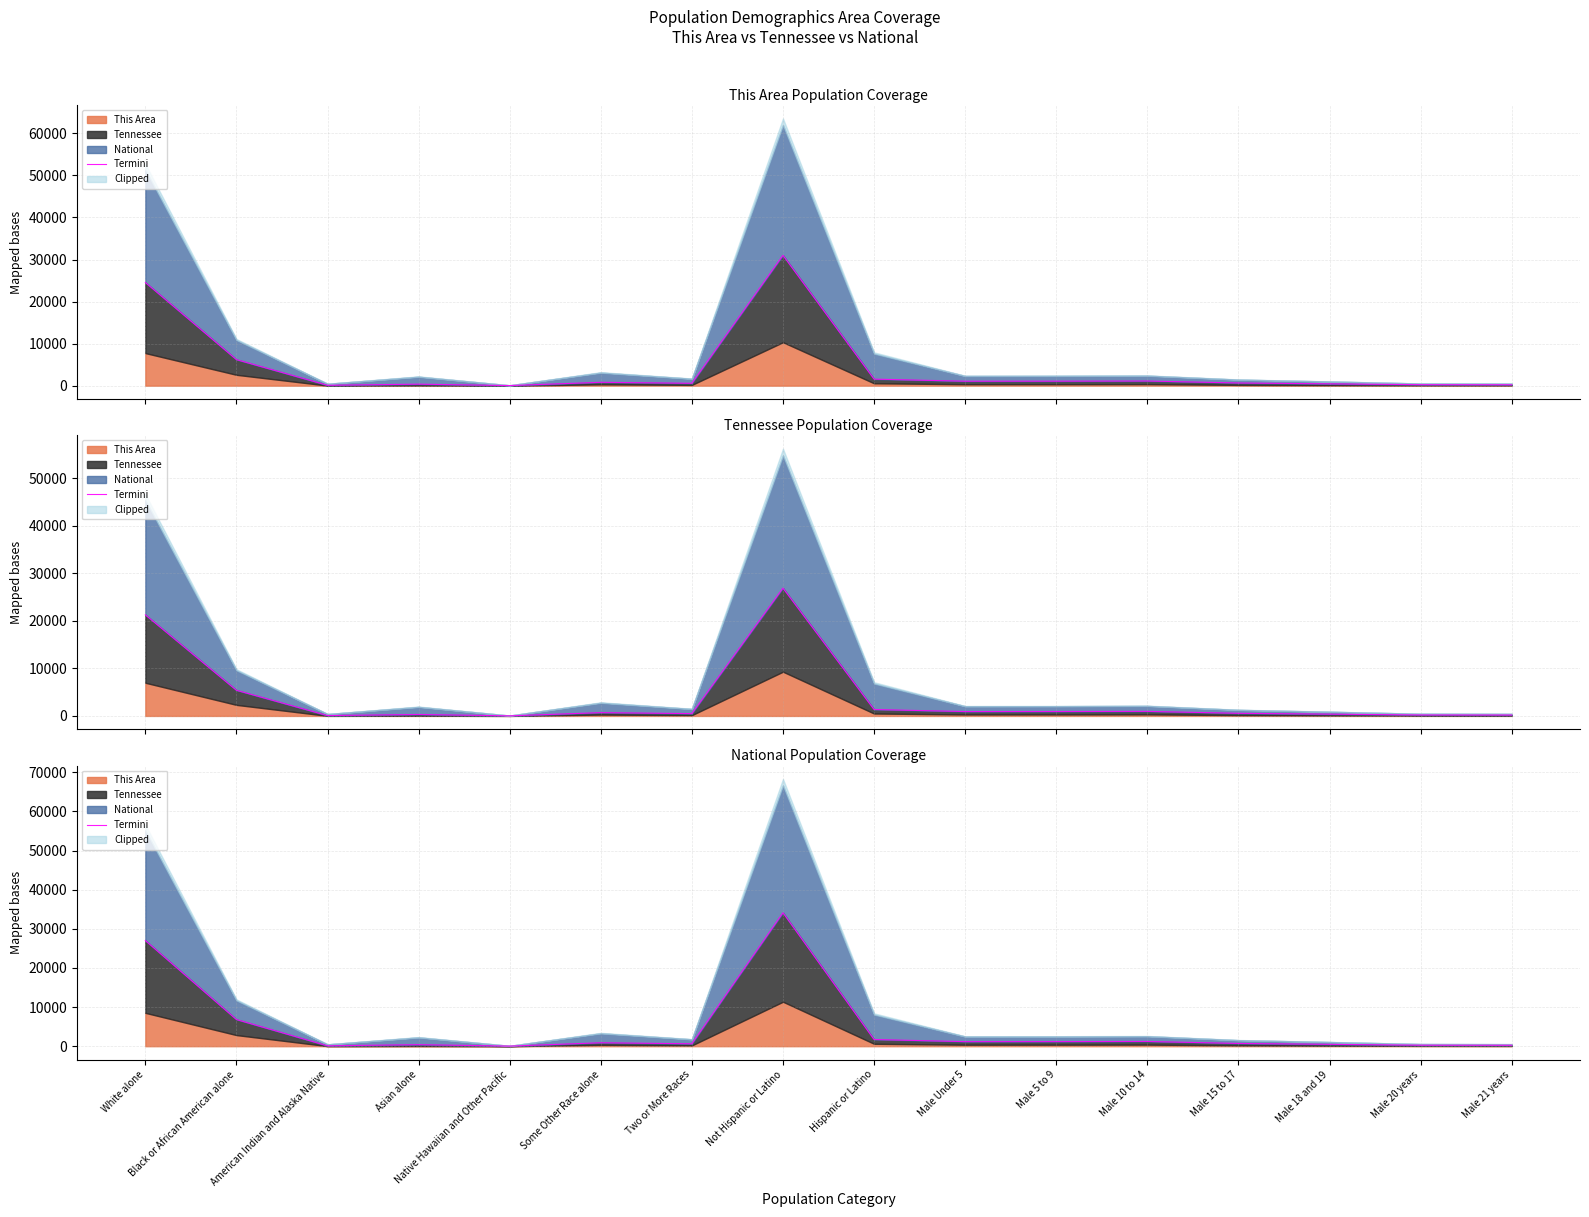

List the labels in order of value, smallest first.

Native Hawaiian and Other Pacific, American Indian and Alaska Native, Male 21 years, Male 20 years, Asian alone, Male 18 and 19, Two or More Races, Male 15 to 17, Some Other Race alone, Male Under 5, Male 5 to 9, Male 10 to 14, Hispanic or Latino, Black or African American alone, White alone, Not Hispanic or Latino